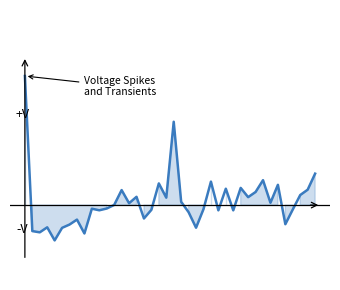

What is the value of the 5th point from the left?

-2.7